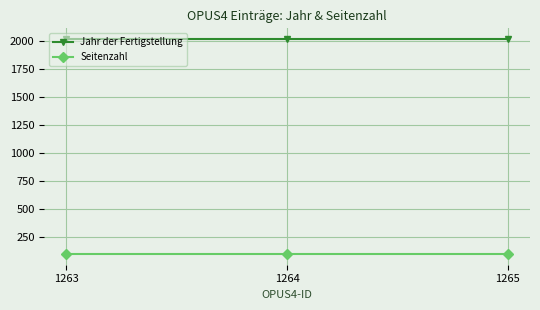

At 1264, list the series in order from smallest to largest.

Seitenzahl, Jahr der Fertigstellung